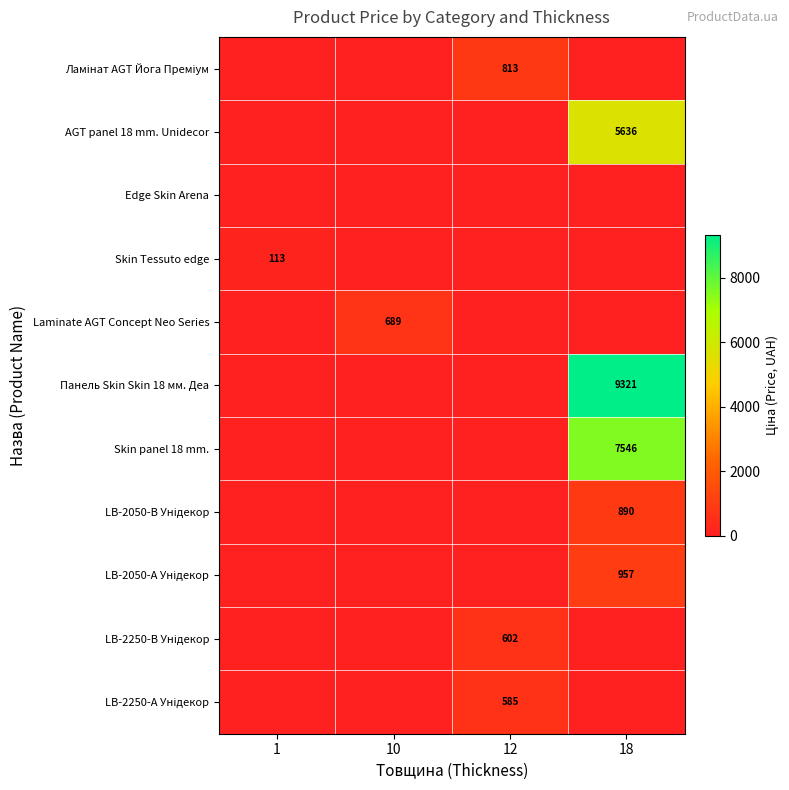

Which series has the widest spread of values?

Панель Skin Skin 18 мм. Деа